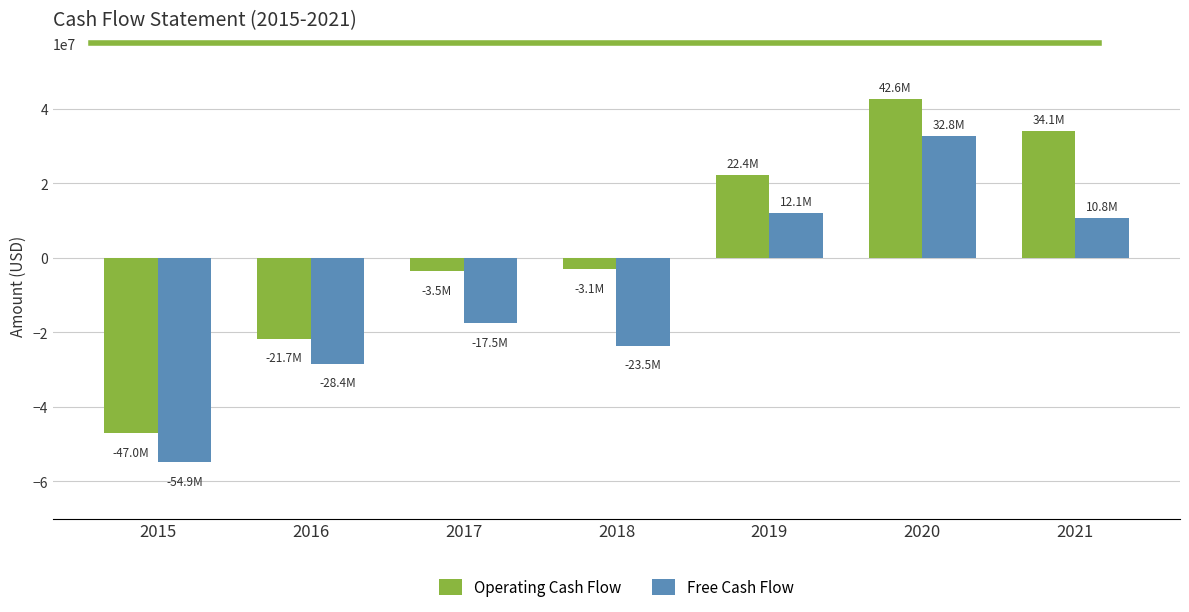

What is the average value of the Operating Cash Flow series?

3402143